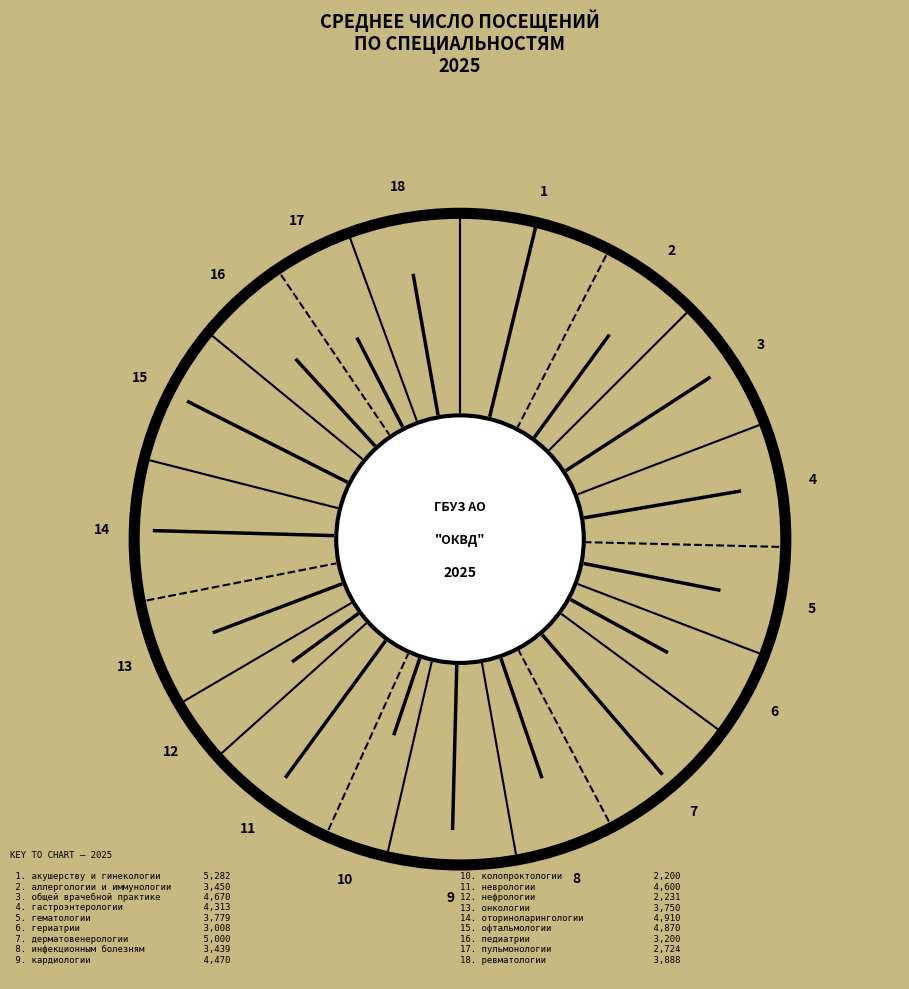

True or false: пульмонологии accounts for 13% of the total.

False